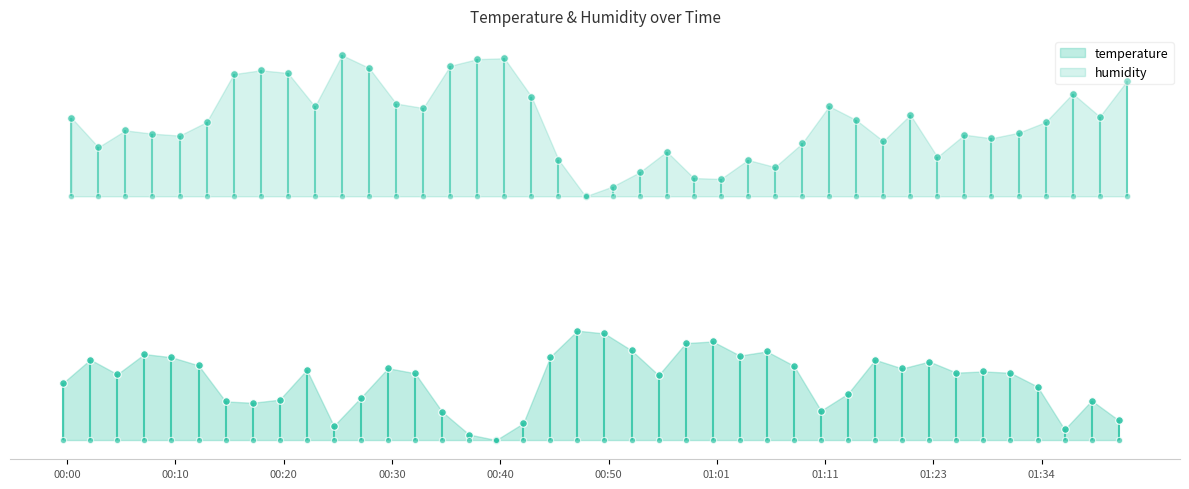

Which series has the largest total across all categories?

humidity